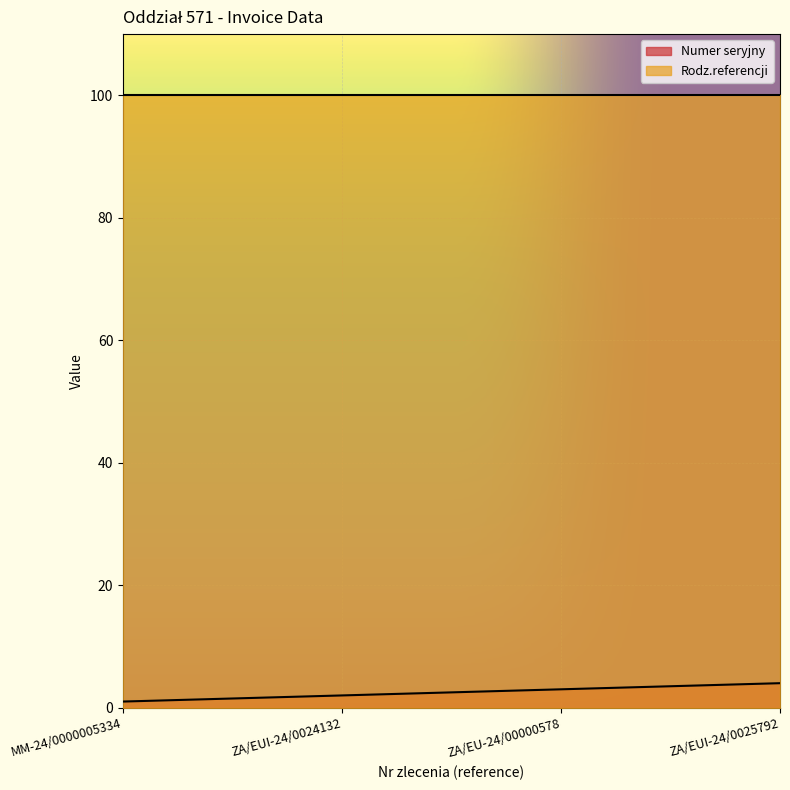

What is the sum of all values?

10